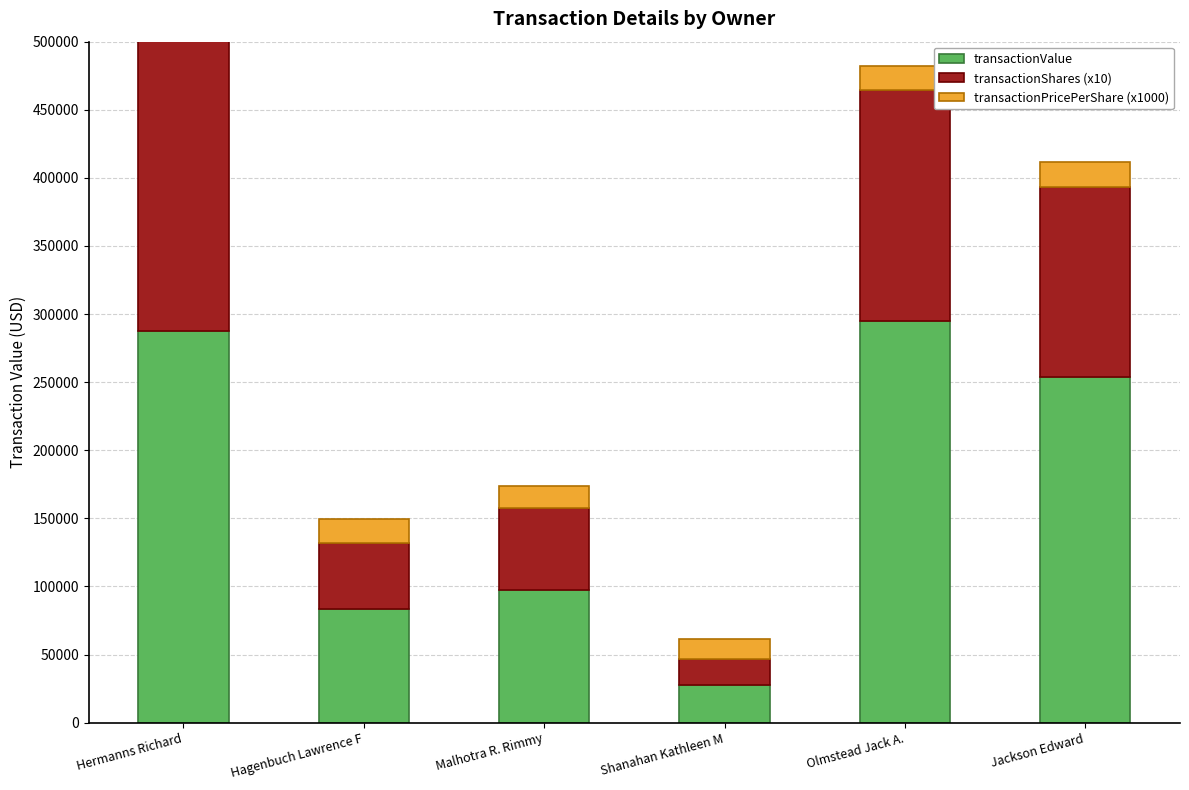

What is the value of the transactionPricePerShare (x1000) bar at the 1st from the left?

13384.4